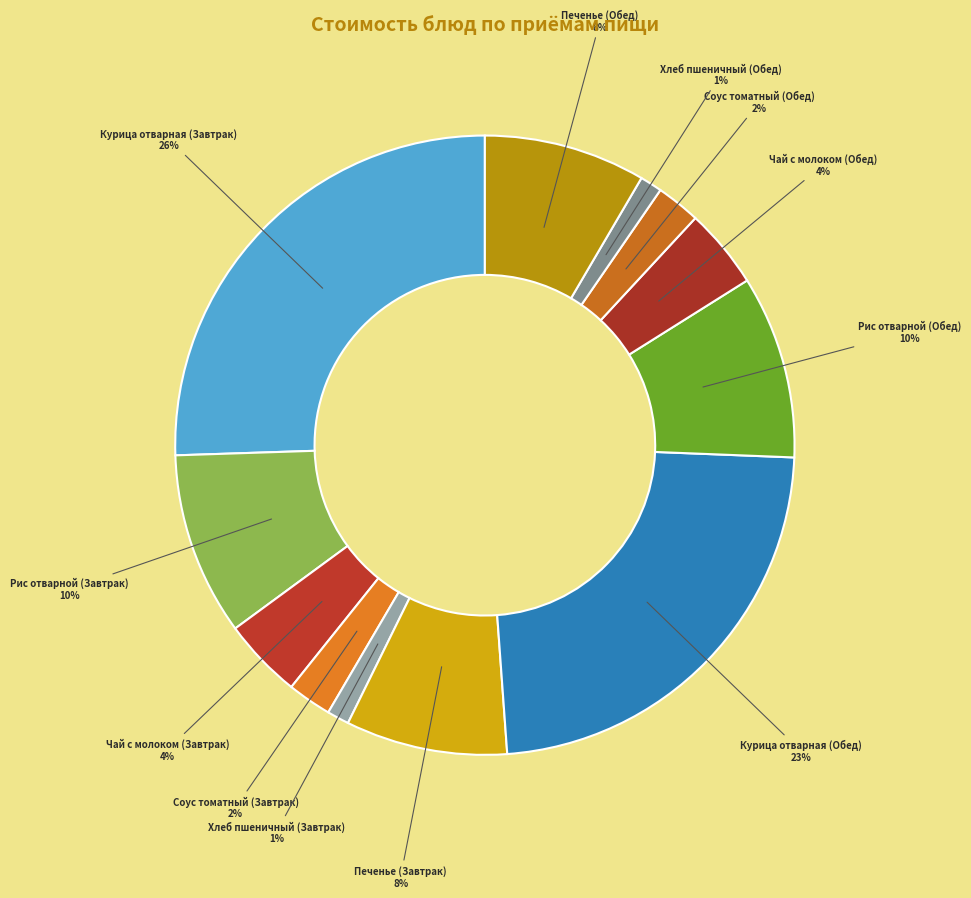

To the nearest percent, what portion does Хлеб пшеничный (Завтрак) represent?

1%